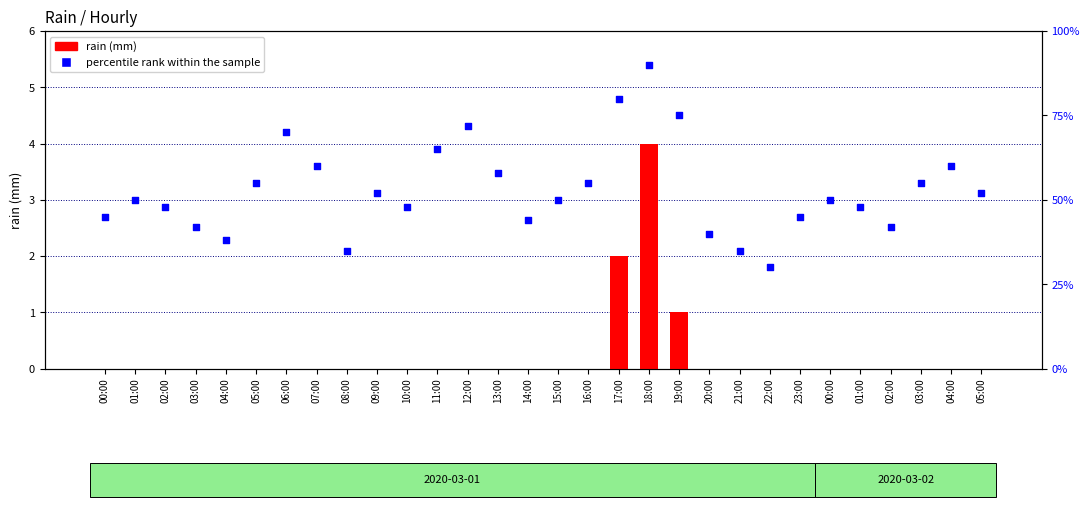

Is the value of rain (mm) at 13:00 greater than the value of percentile rank within the sample at 09:00?

No